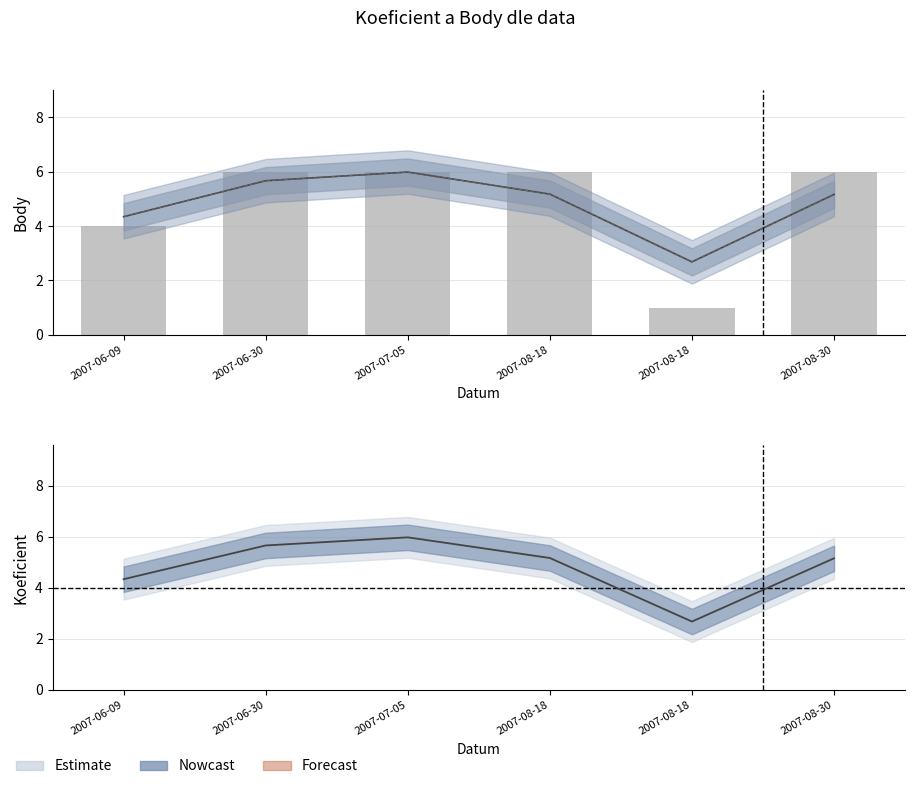

What is the sum of all values?

29